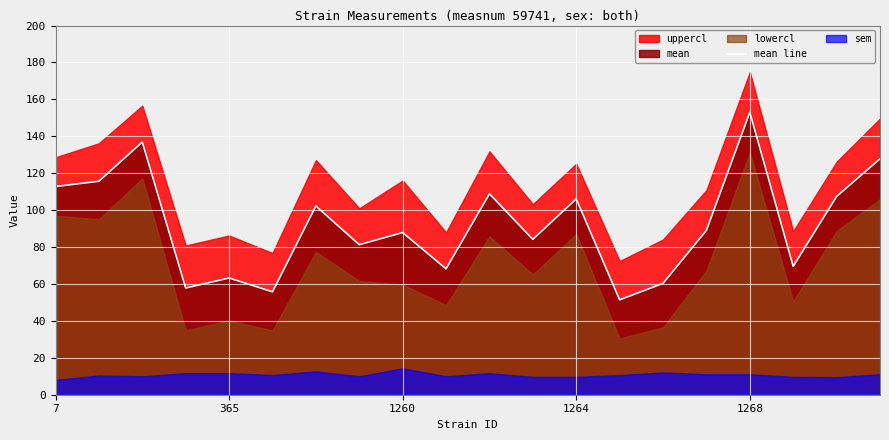

What is the highest value of the mean line series?

153.0